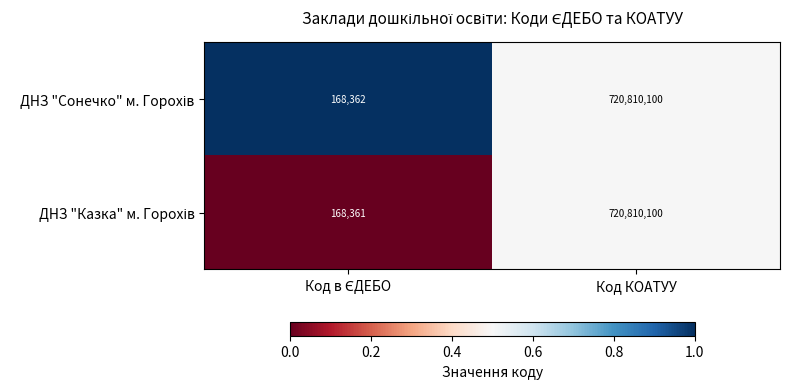

How many categories are shown in the chart?

2